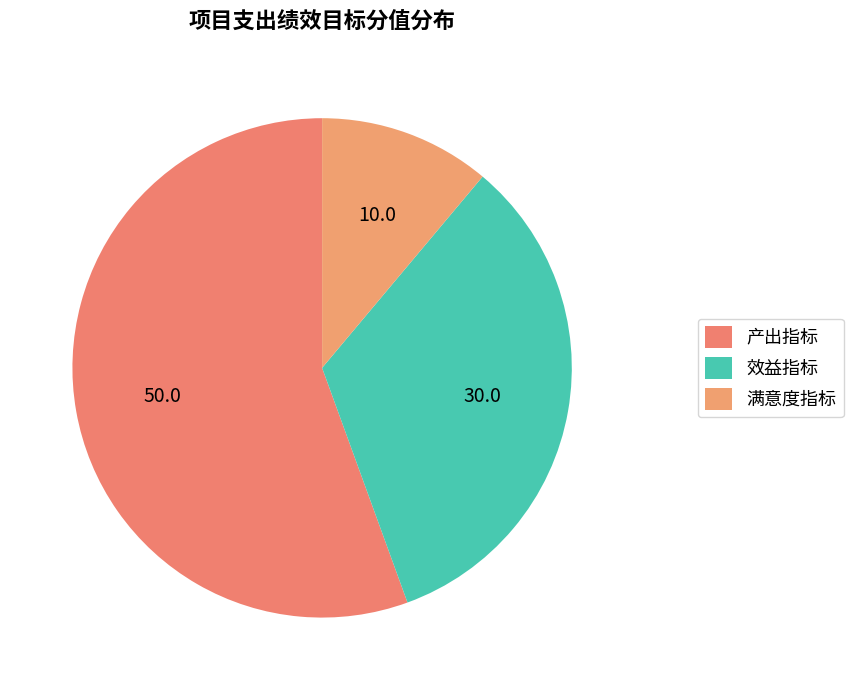

Which slice is the smallest?

满意度指标